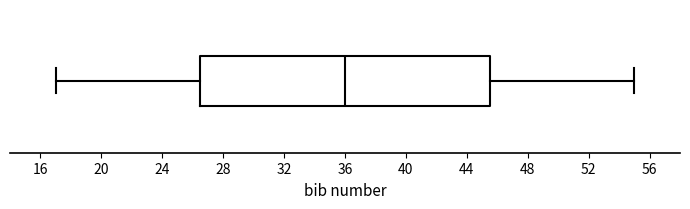

Read this box plot against the x-axis: the position of the median line, the range covered by the box, and the ends of both whiskers. The values are not printed on the chart, so give them approximately, as read against the axis.

median 36.0, box 26.5 to 45.5, whiskers 17.0 to 55.0